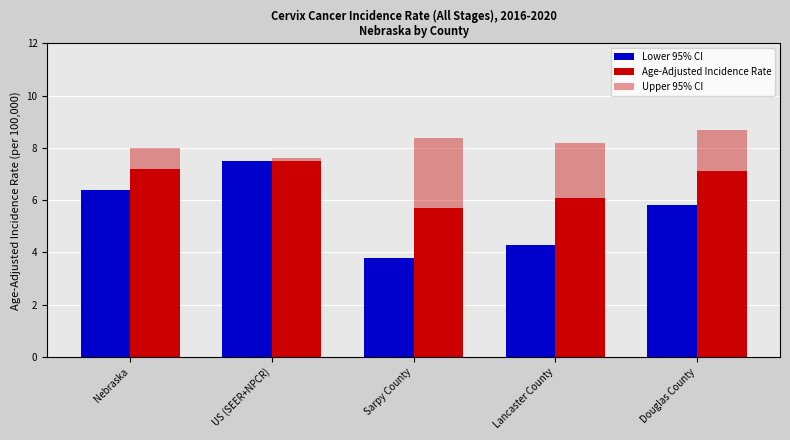

Are the bars grouped side by side (vs. stacked)?

Yes